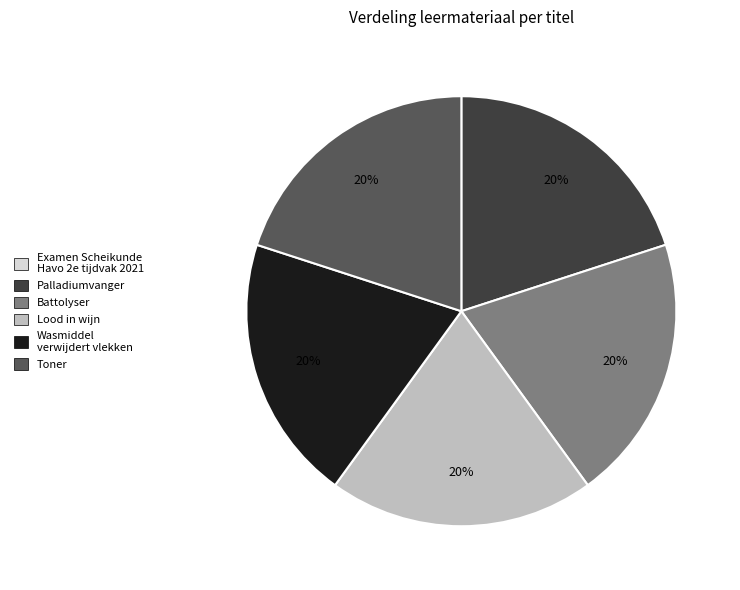

To the nearest percent, what is the difference between the largest and smallest slice percentages?

20%